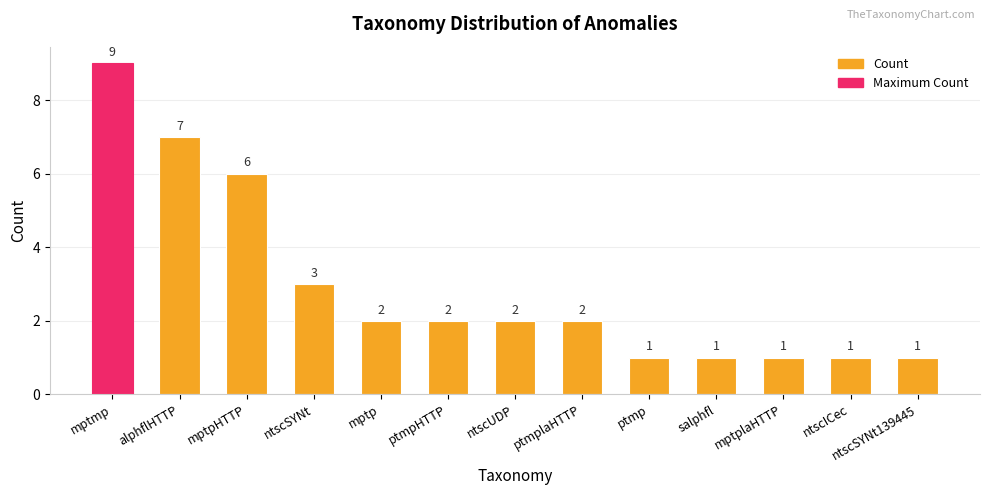

What is the change in value from mptmp to ntscSYNt139445?

-8